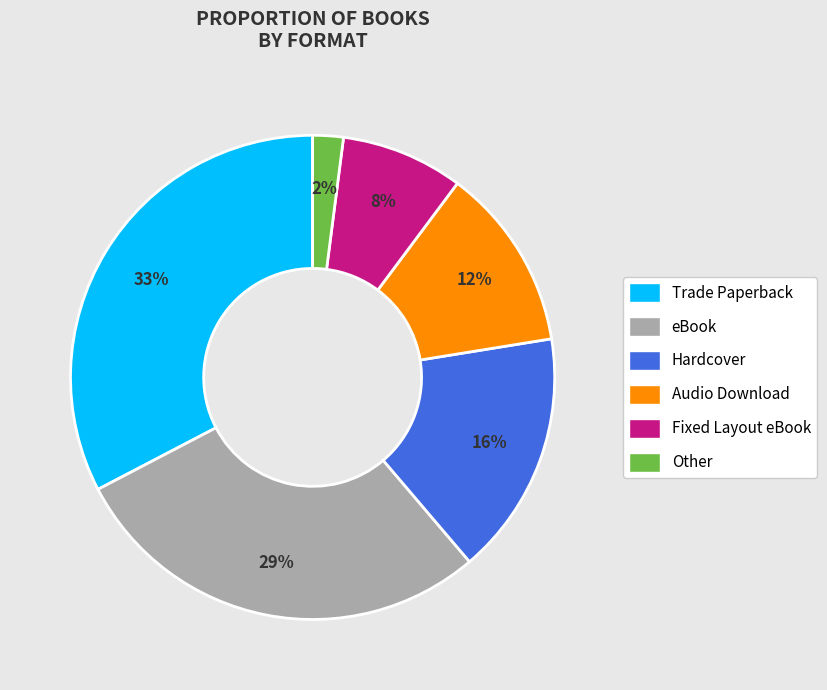

Is it true that Other is 12% of the pie?

False